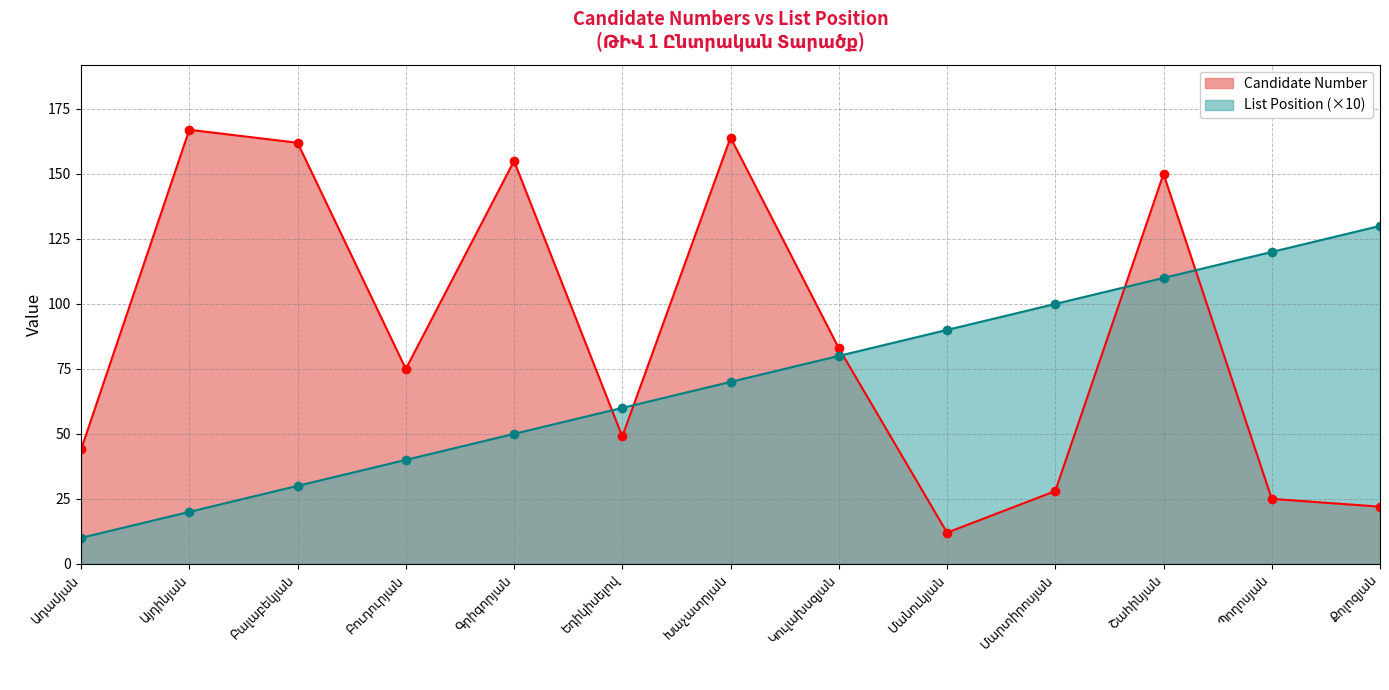

What is the difference between the maximum and minimum values in the Candidate Number series?

155